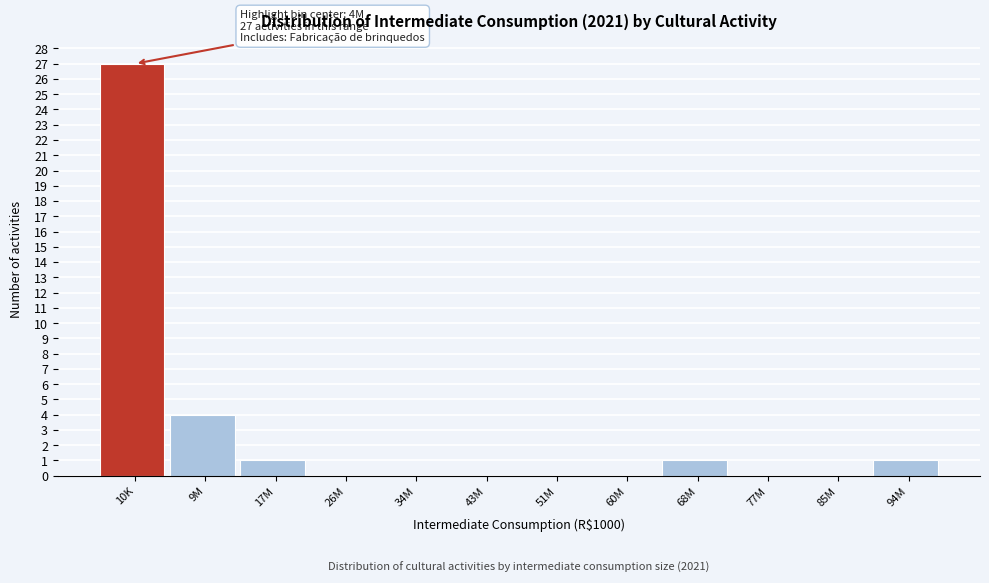

Reading left to right, extract all data points from this chart.

10K=27	9M=4	17M=1	26M=0	34M=0	43M=0	51M=0	60M=0	68M=1	77M=0	85M=0	94M=1